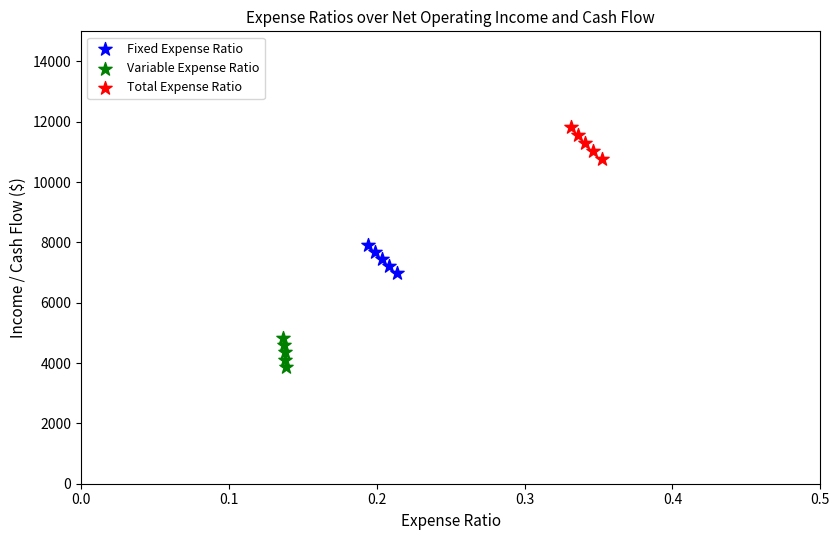

Which series contains the highest Y value?

Total Expense Ratio